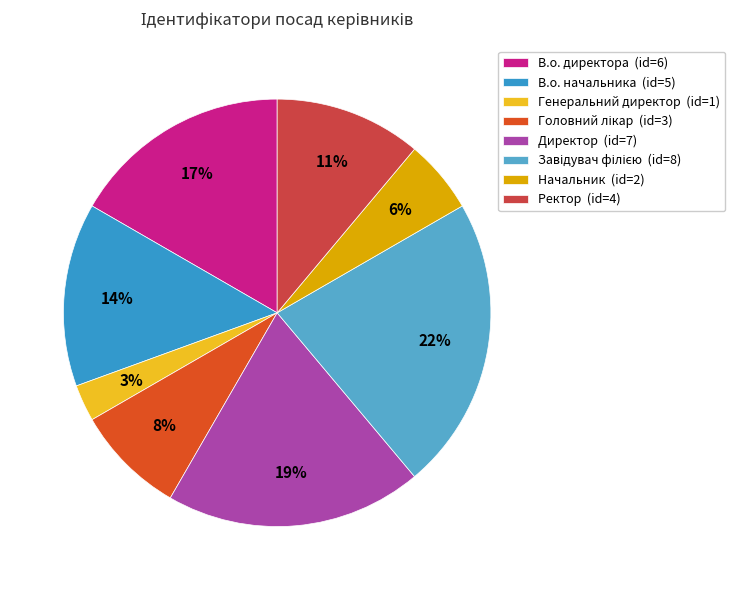

Does Начальник represent more than half of the total?

No